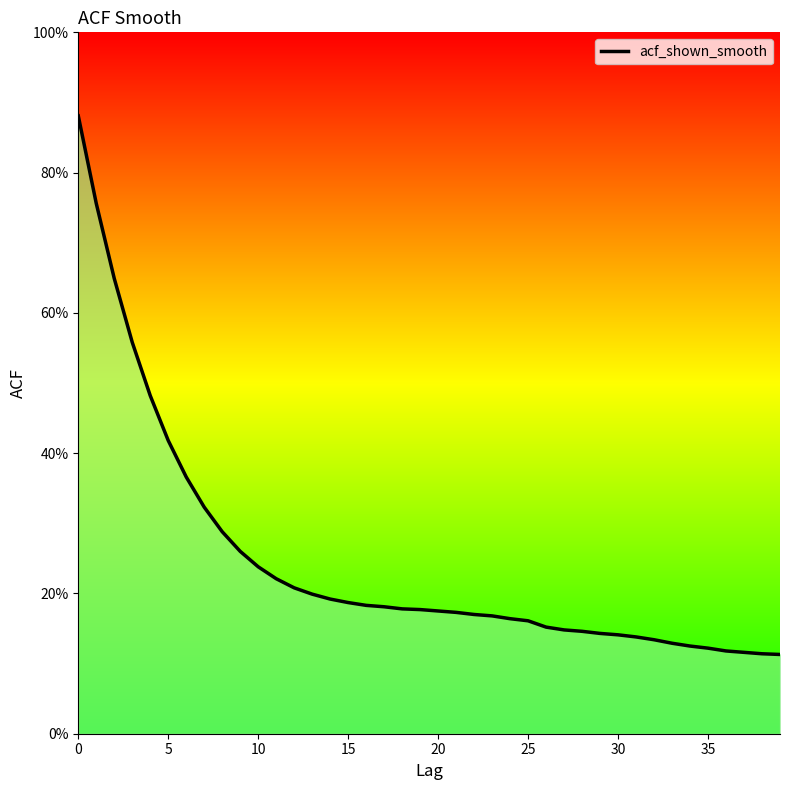

What is the label of the 27th point from the right?

13